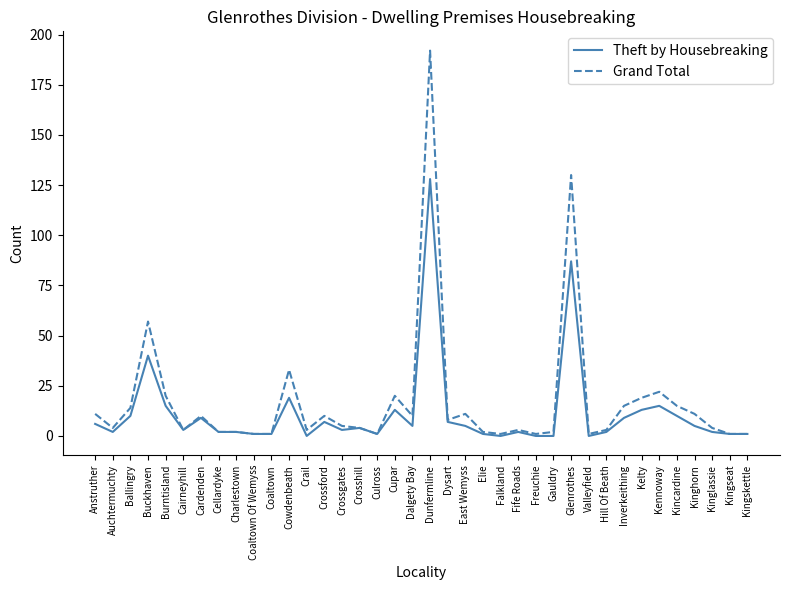

What position from the left is Valleyfield?

29